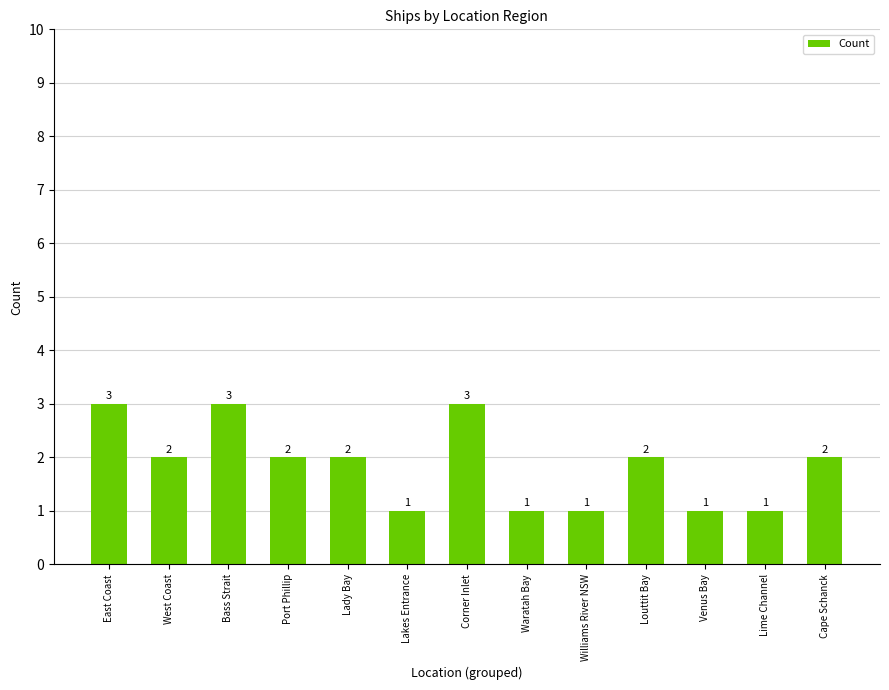

What is the average value?

2